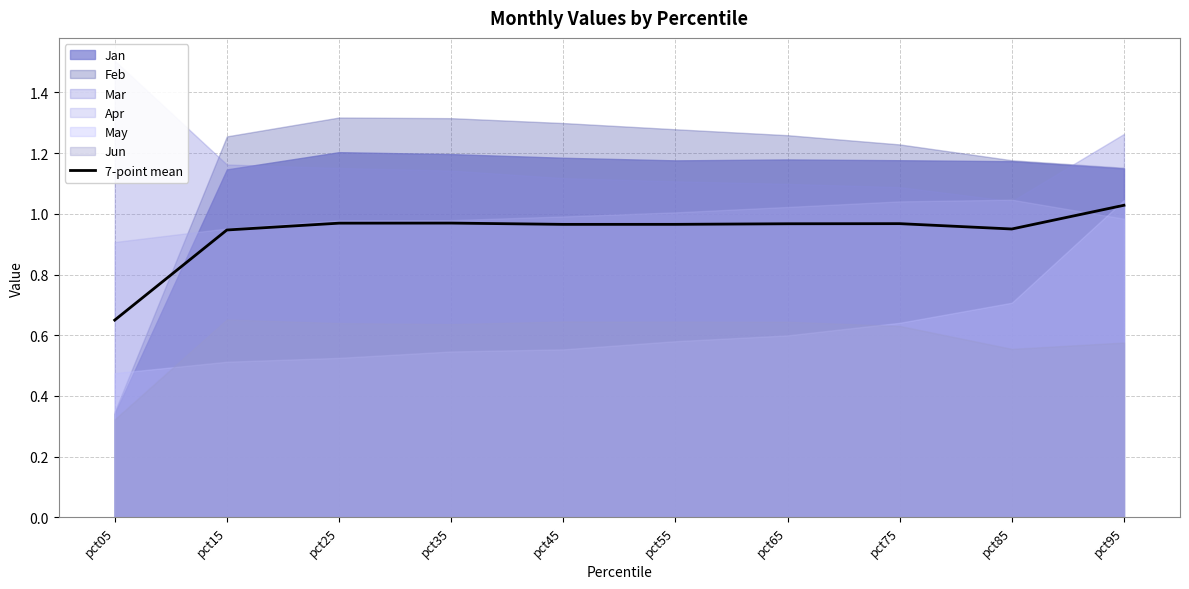

Between pct75 and pct95, which is larger?

pct95